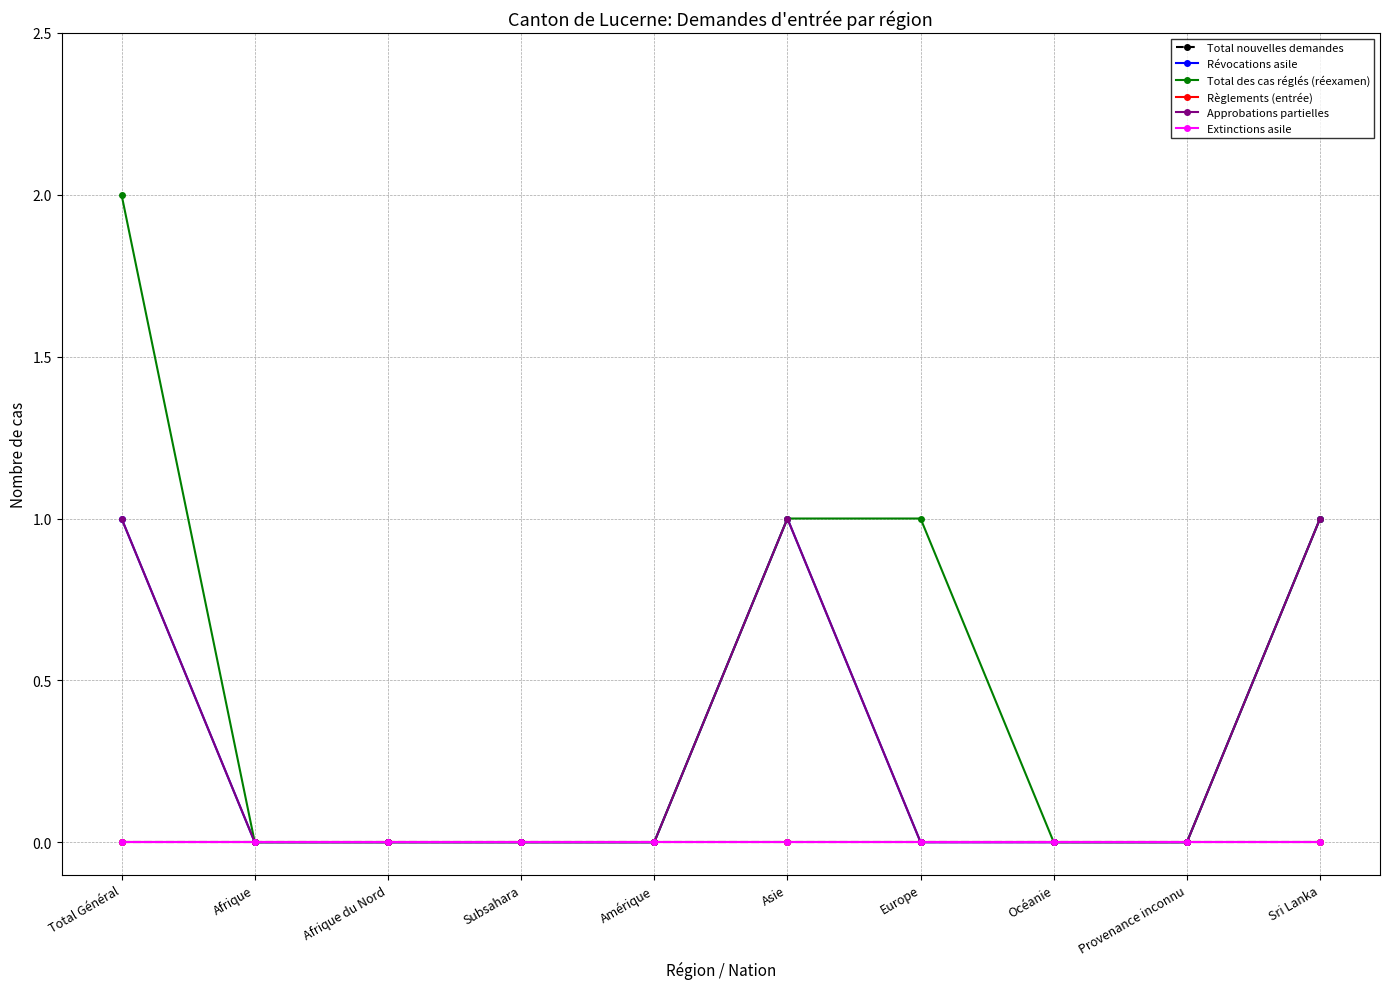

Does the chart have visible grid lines?

Yes